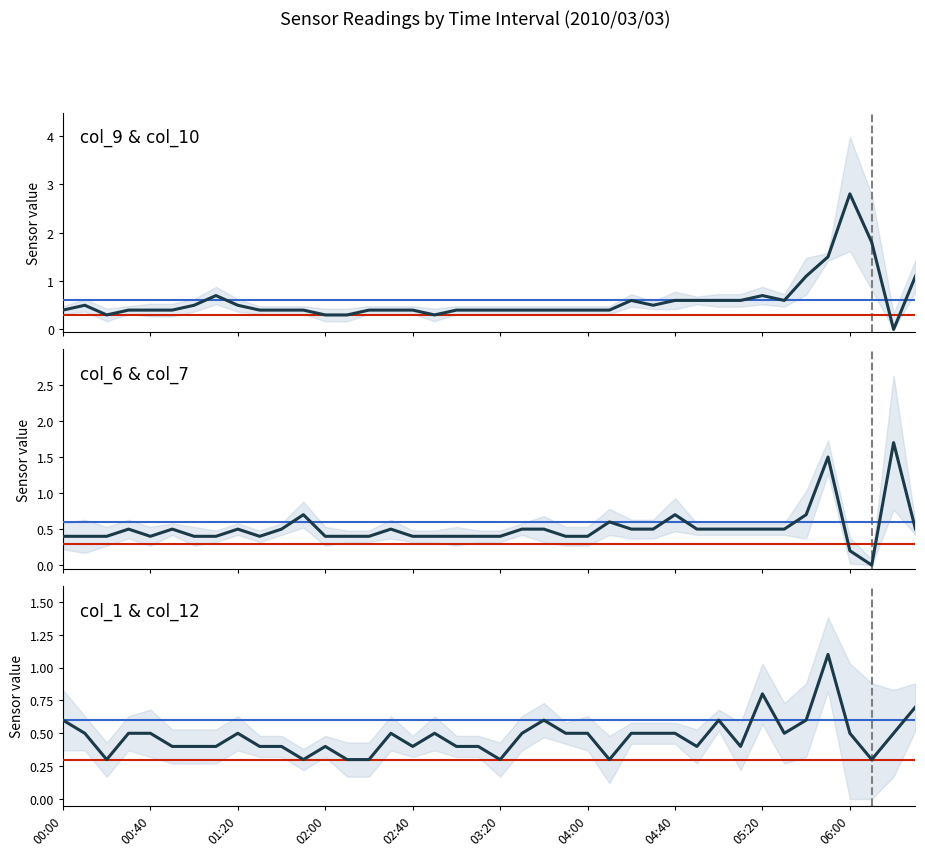

What is the sum of the col_9 values at 06:10 and 00:20?

2.1